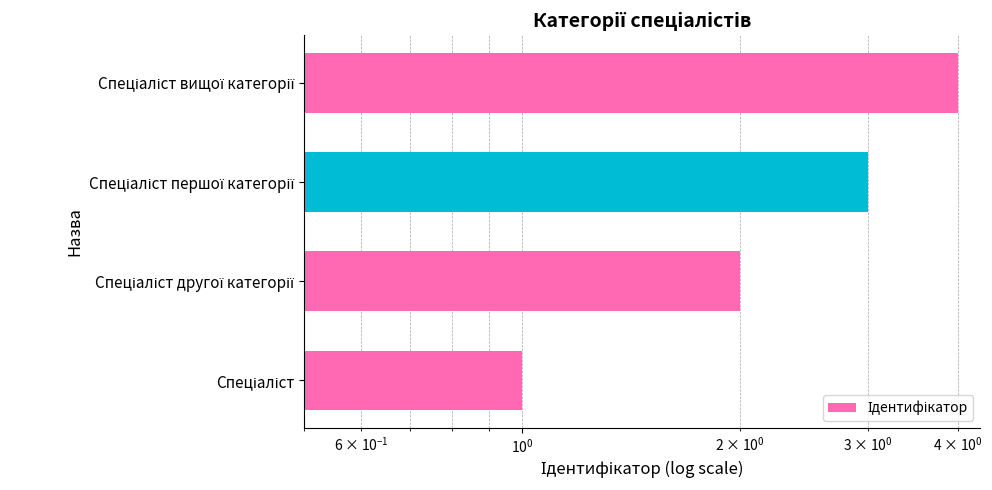

What is the average value?

2